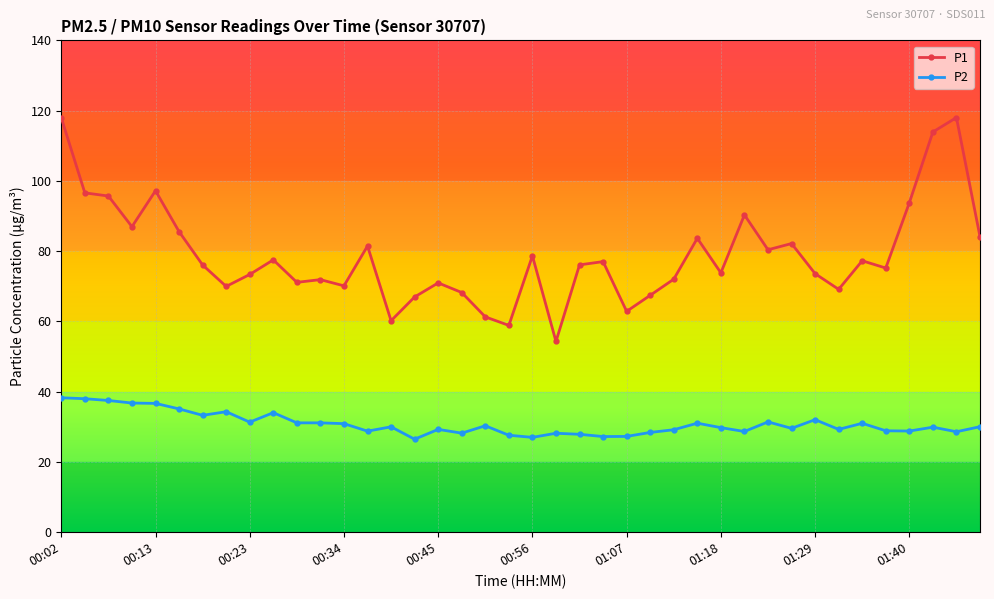

True or false: P2 and P1 cross at least once.

False